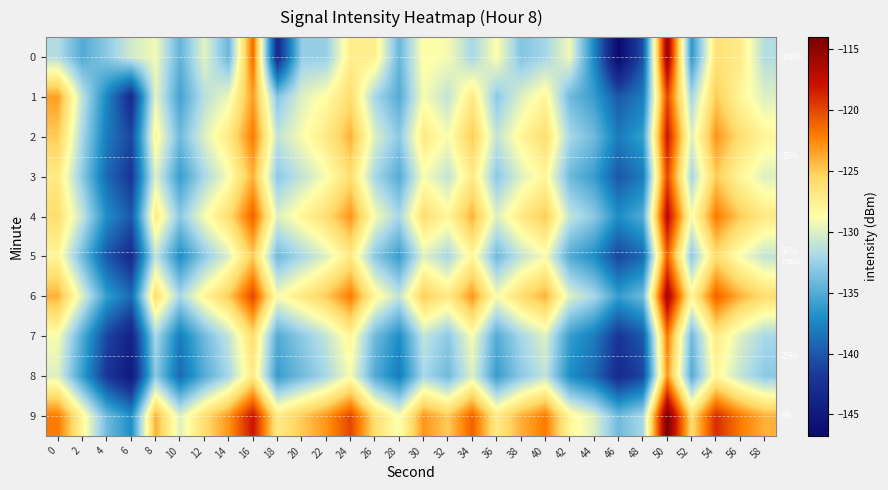

At 10, list the series in order from largest to smallest.

9, 6, 4, 2, 0, 1, 3, 5, 7, 8